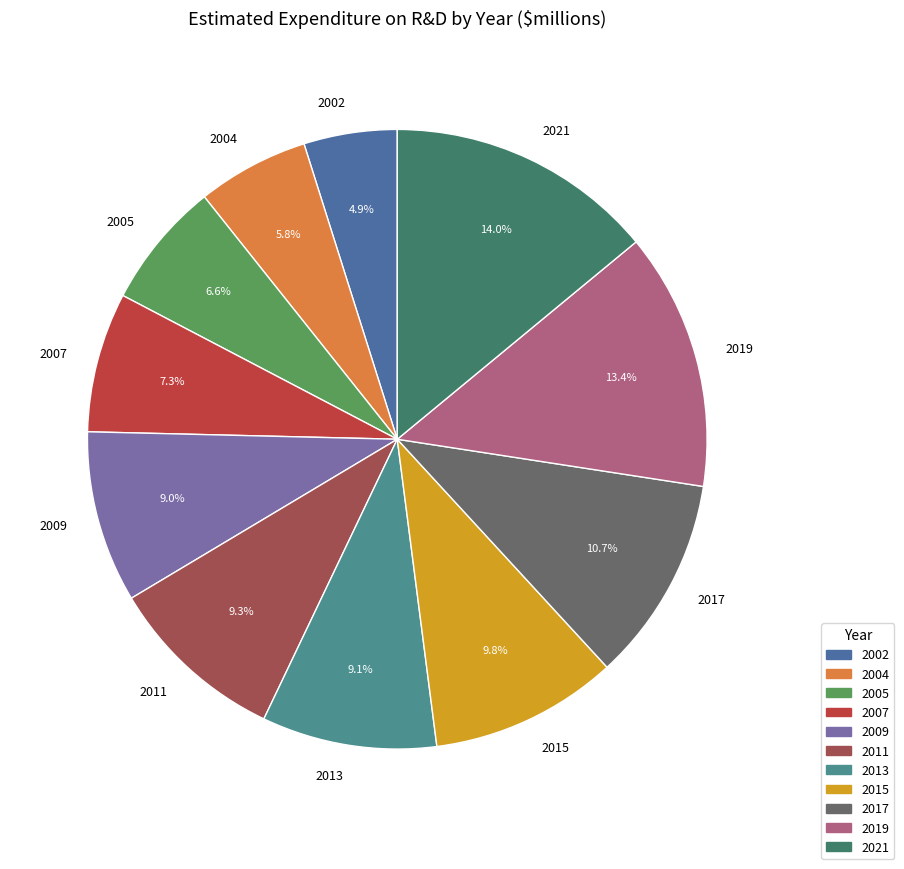

To the nearest percent, what portion does 2017 represent?

11%